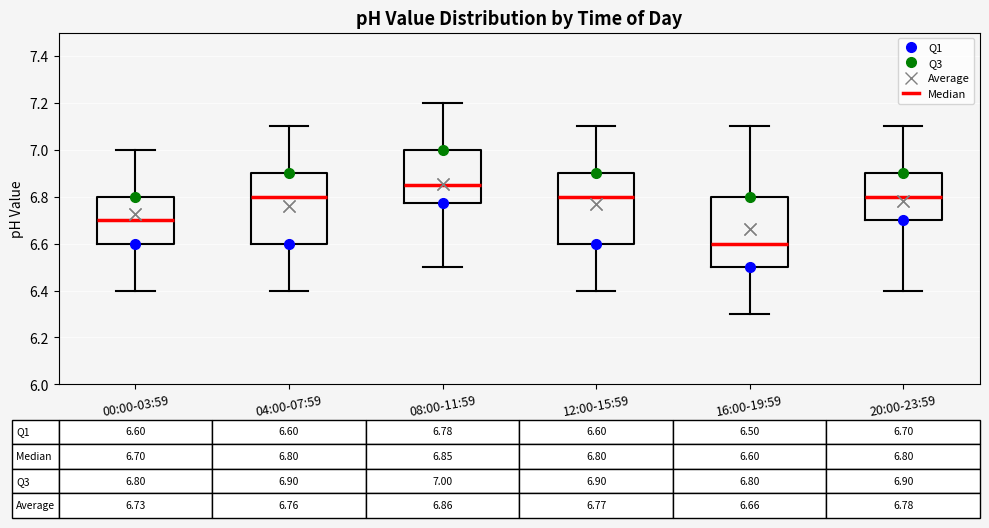

Which box's median line is the highest?

08:00-11:59